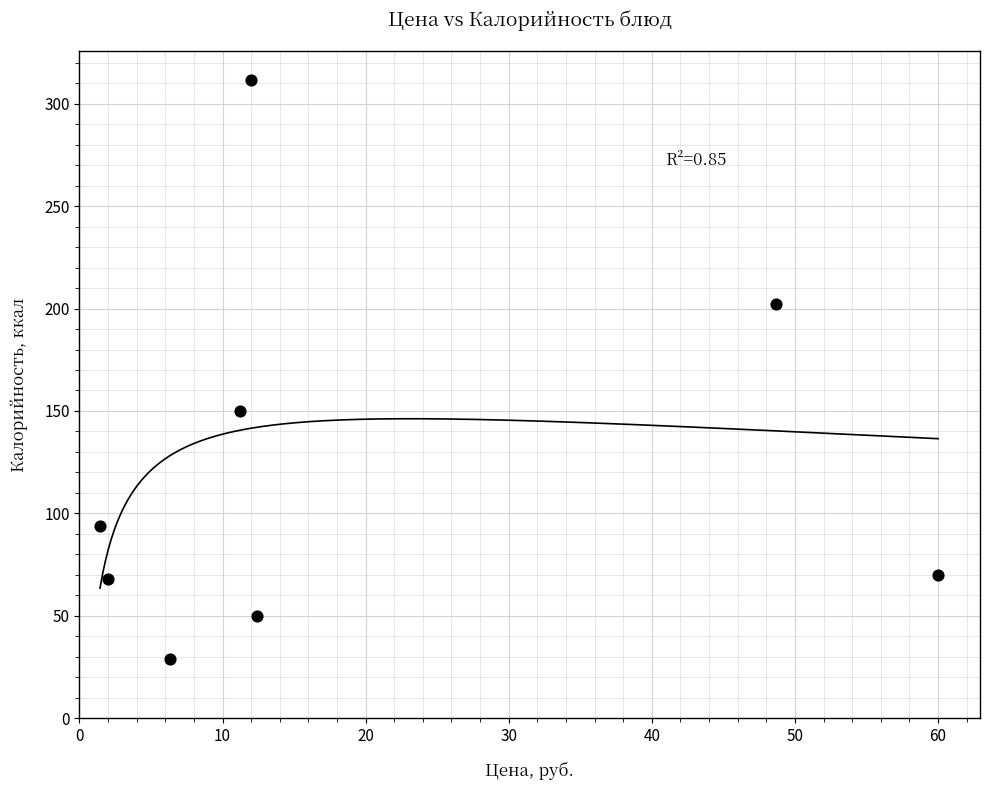

What is the range of X values (max minus min)?

58.6